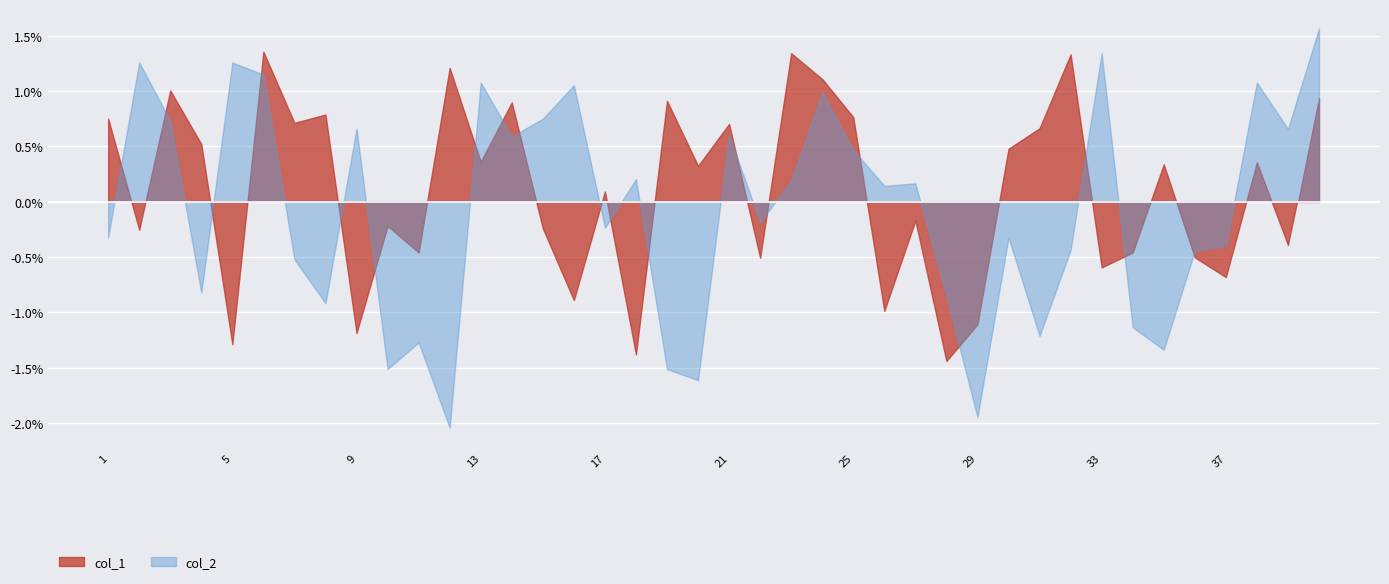

True or false: col_1 and col_2 intersect in this chart.

False